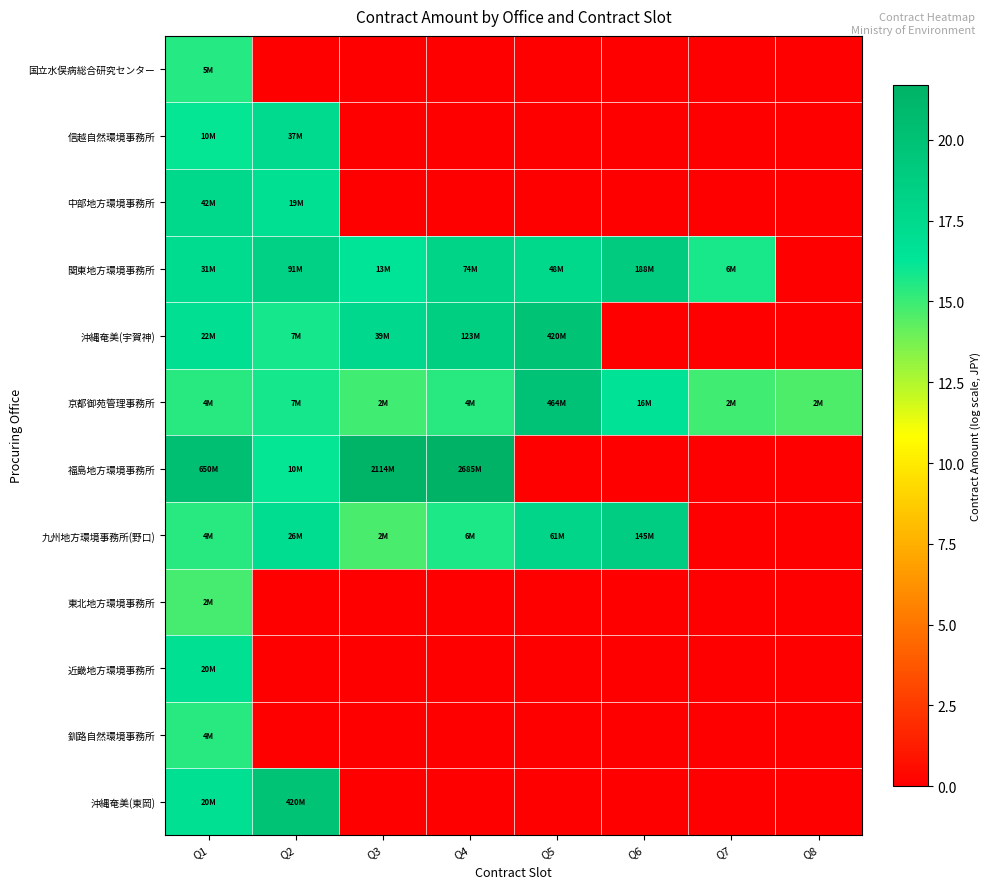

Reading left to right, transcribe all the data shown in this chart.

国立水俣病総合研究センター: Q1=15.5	Q2=0.0	Q3=0.0	Q4=0.0	Q5=0.0	Q6=0.0	Q7=0.0	Q8=0.0
信越自然環境事務所: Q1=16.1	Q2=17.4	Q3=0.0	Q4=0.0	Q5=0.0	Q6=0.0	Q7=0.0	Q8=0.0
中部地方環境事務所: Q1=17.6	Q2=16.8	Q3=0.0	Q4=0.0	Q5=0.0	Q6=0.0	Q7=0.0	Q8=0.0
関東地方環境事務所: Q1=17.3	Q2=18.3	Q3=16.4	Q4=18.1	Q5=17.7	Q6=19.1	Q7=15.7	Q8=0.0
沖縄奄美(宇賀神): Q1=16.9	Q2=15.8	Q3=17.5	Q4=18.6	Q5=19.9	Q6=0.0	Q7=0.0	Q8=0.0
京都御苑管理事務所: Q1=15.4	Q2=15.8	Q3=14.9	Q4=15.4	Q5=20.0	Q6=16.6	Q7=14.9	Q8=14.6
福島地方環境事務所: Q1=20.3	Q2=16.1	Q3=21.5	Q4=21.7	Q5=0.0	Q6=0.0	Q7=0.0	Q8=0.0
九州地方環境事務所(野口): Q1=15.4	Q2=17.1	Q3=14.7	Q4=15.7	Q5=17.9	Q6=18.8	Q7=0.0	Q8=0.0
東北地方環境事務所: Q1=14.8	Q2=0.0	Q3=0.0	Q4=0.0	Q5=0.0	Q6=0.0	Q7=0.0	Q8=0.0
近畿地方環境事務所: Q1=16.9	Q2=0.0	Q3=0.0	Q4=0.0	Q5=0.0	Q6=0.0	Q7=0.0	Q8=0.0
釧路自然環境事務所: Q1=15.4	Q2=0.0	Q3=0.0	Q4=0.0	Q5=0.0	Q6=0.0	Q7=0.0	Q8=0.0
沖縄奄美(東岡): Q1=16.8	Q2=19.9	Q3=0.0	Q4=0.0	Q5=0.0	Q6=0.0	Q7=0.0	Q8=0.0